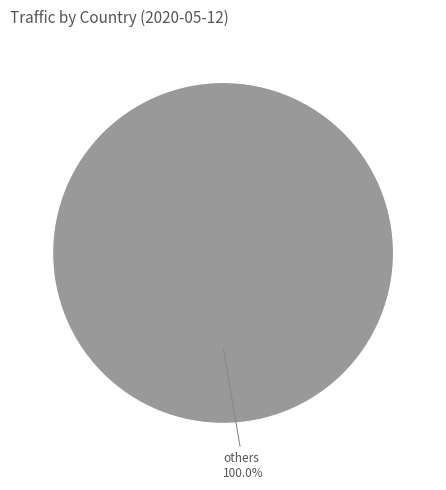

Is there any slice that represents more than half of the pie?

Yes